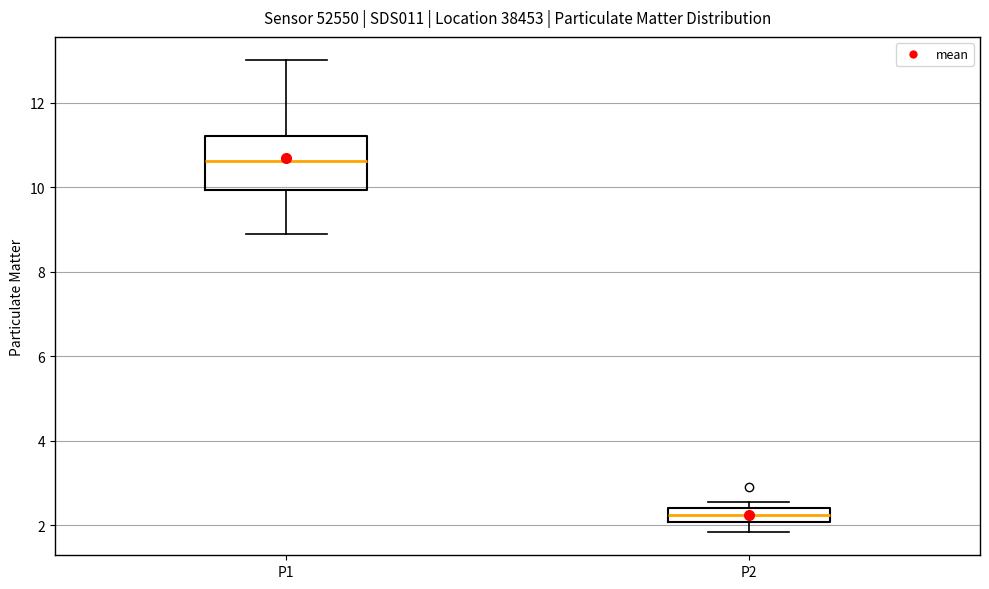

Comparing the boxes themselves (not the whiskers), which one is the tallest?

P1